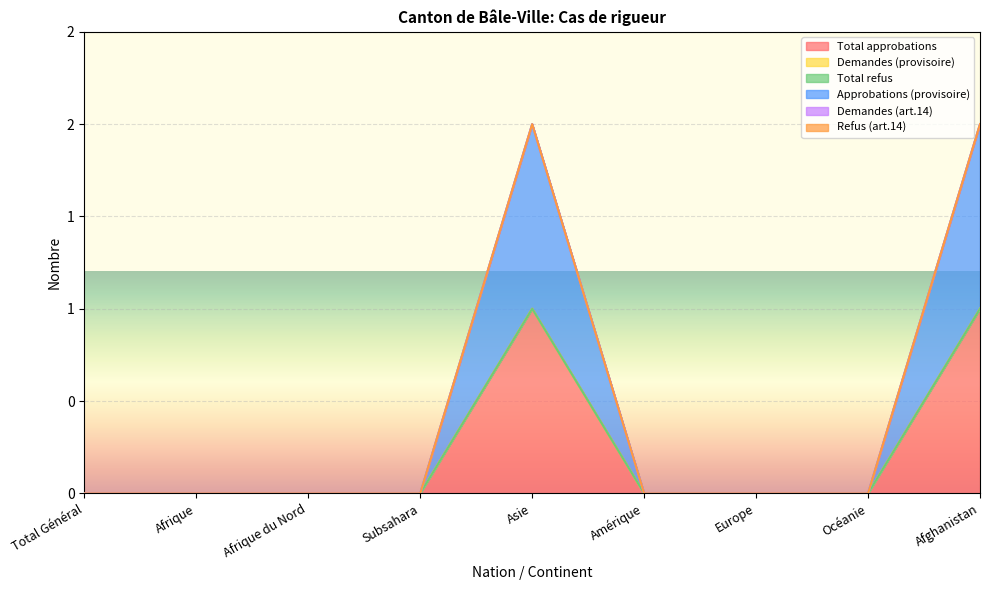

How many data points in Total approbations are above 0?

2